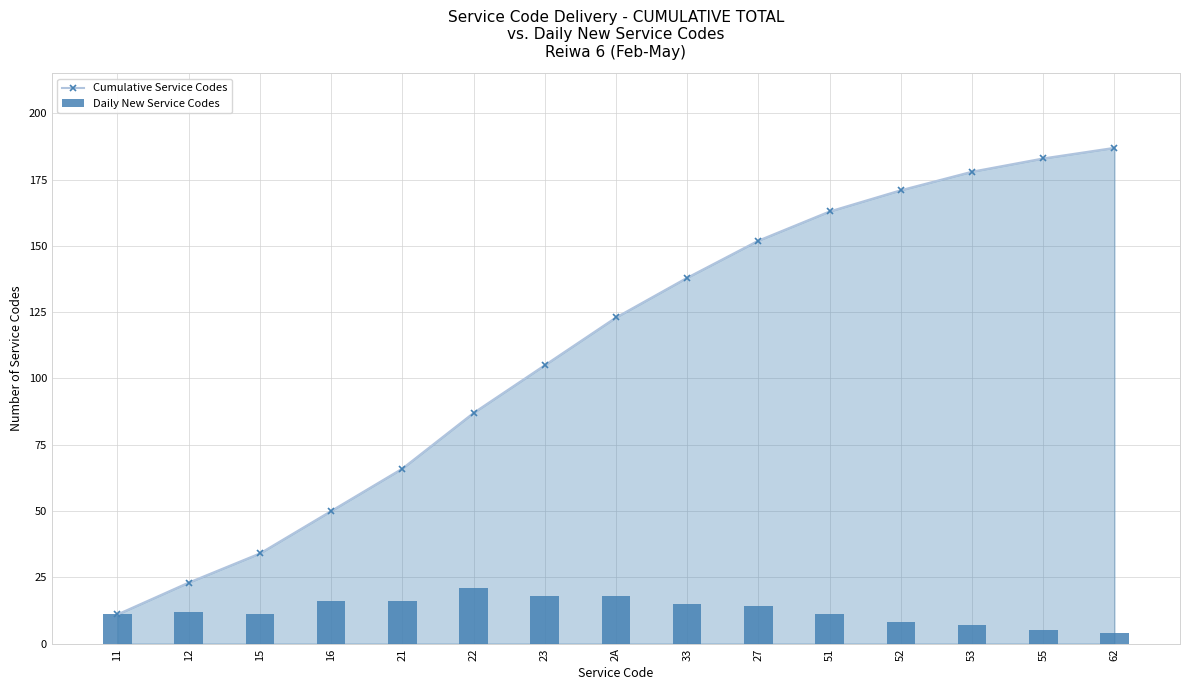

What is the sum of all Cumulative Service Codes values?

1671